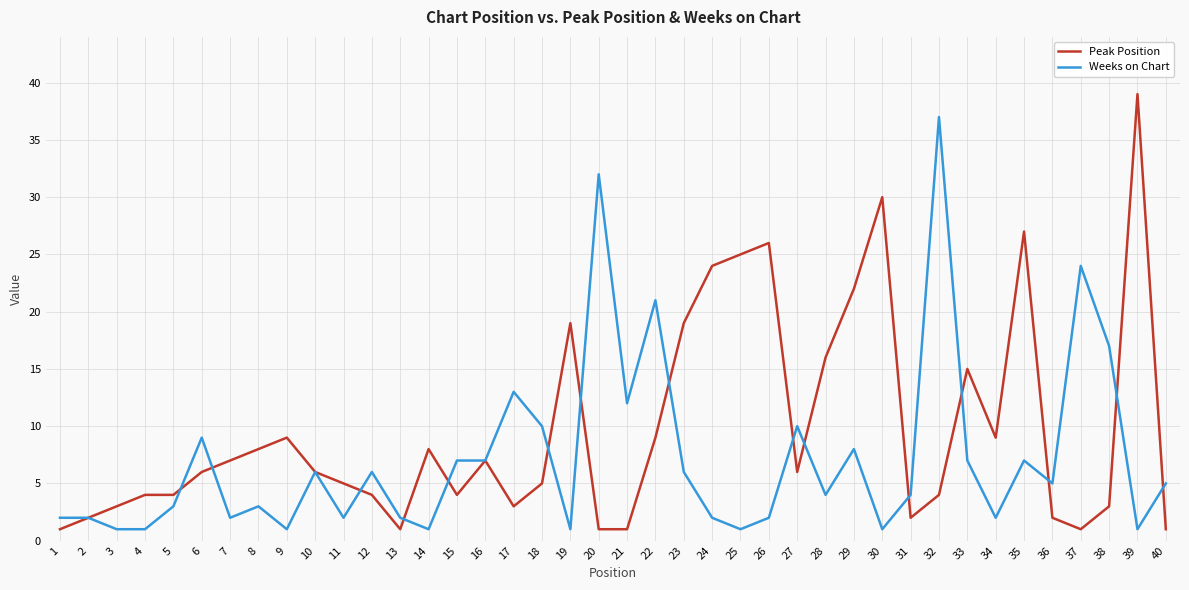

Reading left to right, transcribe all the data shown in this chart.

Peak Position: 1	2	3	4	4	6	7	8	9	6	5	4	1	8	4	7	3	5	19	1	1	9	19	24	25	26	6	16	22	30	2	4	15	9	27	2	1	3	39	1
Weeks on Chart: 2	2	1	1	3	9	2	3	1	6	2	6	2	1	7	7	13	10	1	32	12	21	6	2	1	2	10	4	8	1	4	37	7	2	7	5	24	17	1	5